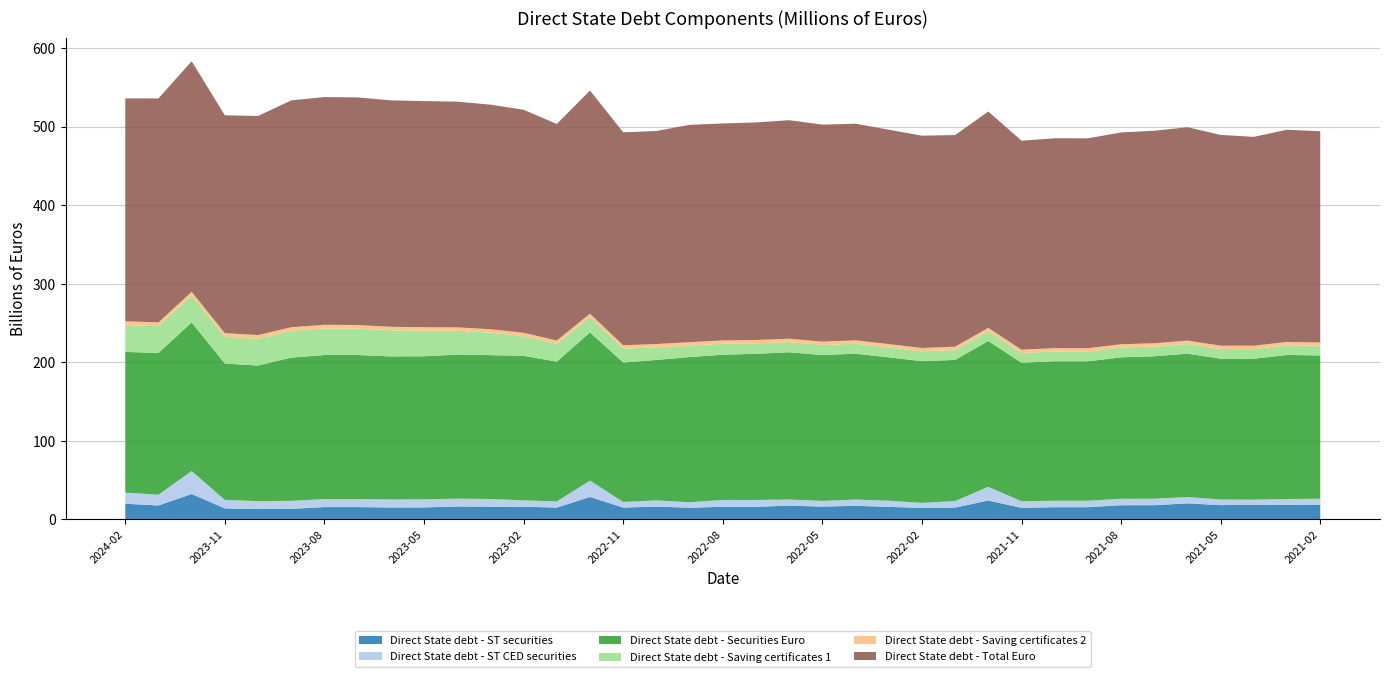

Reading left to right, extract all data points from this chart.

Direct State debt - ST securities: 2024-02=19927.8	2024-01=17661.6	2023-12=32282.3	2023-11=13953.1	2023-10=13149.3	2023-09=13352.1	2023-08=15631.4	2023-07=15631.0	2023-06=15134.2	2023-05=15192.0	2023-04=16401.2	2023-03=16173.5	2023-02=16114.4	2023-01=14972.7	2022-12=28572.4	2022-11=14985.8	2022-10=16312.7	2022-09=14765.2	2022-08=16036.5	2022-07=16023.6	2022-06=17412.6	2022-05=16275.7	2022-04=17265.6	2022-03=15955.4	2022-02=14473.6	2022-01=15034.1	2021-12=23955.5	2021-11=14744.1	2021-10=15470.6	2021-09=15459.9	2021-08=18008.5	2021-07=18048.0	2021-06=20353.3	2021-05=18132.0	2021-04=18664.0	2021-03=18409.2	2021-02=18786.2
Direct State debt - ST CED securities: 2024-02=14175.0	2024-01=13784.5	2023-12=29228.6	2023-11=10862.5	2023-10=10058.7	2023-09=10261.5	2023-08=10171.5	2023-07=10171.1	2023-06=10262.4	2023-05=10320.1	2023-04=10011.5	2023-03=9783.8	2023-02=8120.6	2023-01=7881.1	2022-12=20826.0	2022-11=7239.3	2022-10=7856.2	2022-09=7058.7	2022-08=8706.4	2022-07=8693.5	2022-06=7893.4	2022-05=7267.0	2022-04=7931.3	2022-03=7872.1	2022-02=6528.4	2022-01=8339.0	2021-12=17523.2	2021-11=8311.8	2021-10=8288.3	2021-09=8277.6	2021-08=8242.5	2021-07=8281.9	2021-06=8109.1	2021-05=7137.8	2021-04=6495.6	2021-03=7490.8	2021-02=7533.3
Direct State debt - Securities Euro: 2024-02=179176.5	2024-01=180432.9	2023-12=189354.8	2023-11=173507.2	2023-10=172703.4	2023-09=182350.9	2023-08=183520.6	2023-07=183520.2	2023-06=182124.7	2023-05=182184.8	2023-04=183394.0	2023-03=183166.2	2023-02=184015.2	2023-01=178025.0	2022-12=188624.5	2022-11=177505.6	2022-10=178832.6	2022-09=184908.2	2022-08=184929.5	2022-07=186116.6	2022-06=187505.6	2022-05=185708.9	2022-04=185807.9	2022-03=182497.8	2022-02=180424.7	2022-01=179735.2	2021-12=185656.5	2021-11=176345.1	2021-10=177571.6	2021-09=177560.9	2021-08=180109.5	2021-07=181349.0	2021-06=182566.6	2021-05=179345.0	2021-04=179377.0	2021-03=183511.3	2021-02=182392.3
Direct State debt - Saving certificates 1: 2024-02=34016.1	2024-01=34042.3	2023-12=34059.1	2023-11=34063.6	2023-10=34071.5	2023-09=34032.4	2023-08=33868.3	2023-07=33610.1	2023-06=33220.5	2023-05=32550.2	2023-04=30324.0	2023-03=28642.0	2023-02=25093.2	2023-01=22534.2	2022-12=19625.5	2022-11=17709.1	2022-10=16020.2	2022-09=14610.8	2022-08=13909.0	2022-07=13281.9	2022-06=12942.9	2022-05=12790.3	2022-04=12698.1	2022-03=12619.5	2022-02=12556.2	2022-01=12511.8	2021-12=12468.8	2021-11=12425.5	2021-10=12405.6	2021-09=12380.8	2021-08=12363.2	2021-07=12351.4	2021-06=12336.4	2021-05=12318.9	2021-04=12307.7	2021-03=12291.7	2021-02=12262.6
Direct State debt - Saving certificates 2: 2024-02=4951.7	2024-01=4897.4	2023-12=4840.7	2023-11=4778.6	2023-10=4719.8	2023-09=4660.8	2023-08=4607.6	2023-07=4552.6	2023-06=4493.4	2023-05=4440.8	2023-04=4399.2	2023-03=4359.8	2023-02=4334.8	2023-01=4317.0	2022-12=4302.6	2022-11=4295.5	2022-10=4292.3	2022-09=4289.6	2022-08=4292.0	2022-07=4290.4	2022-06=4287.4	2022-05=4287.0	2022-04=4286.3	2022-03=4282.5	2022-02=4280.9	2022-01=4280.9	2021-12=4279.0	2021-11=4277.9	2021-10=4279.2	2021-09=4277.1	2021-08=4277.2	2021-07=4277.8	2021-06=4275.9	2021-05=4273.9	2021-04=4275.0	2021-03=4275.2	2021-02=4274.2
Direct State debt - Total Euro: 2024-02=283830.7	2024-01=285240.5	2023-12=293649.4	2023-11=277400.1	2023-10=278995.6	2023-09=288886.6	2023-08=289995.5	2023-07=289865.5	2023-06=288343.7	2023-05=287995.7	2023-04=287430.6	2023-03=286011.0	2023-02=283945.0	2023-01=275783.2	2022-12=284165.6	2022-11=271173.9	2022-10=271277.2	2022-09=276771.6	2022-08=276278.6	2022-07=277087.7	2022-06=278291.3	2022-05=276397.2	2022-04=275881.6	2022-03=272994.8	2022-02=270365.2	2022-01=269514.8	2021-12=275471.0	2021-11=266121.4	2021-10=267279.2	2021-09=267278.3	2021-08=269738.7	2021-07=270591.0	2021-06=271740.9	2021-05=268364.8	2021-04=266006.5	2021-03=270221.9	2021-02=268961.1